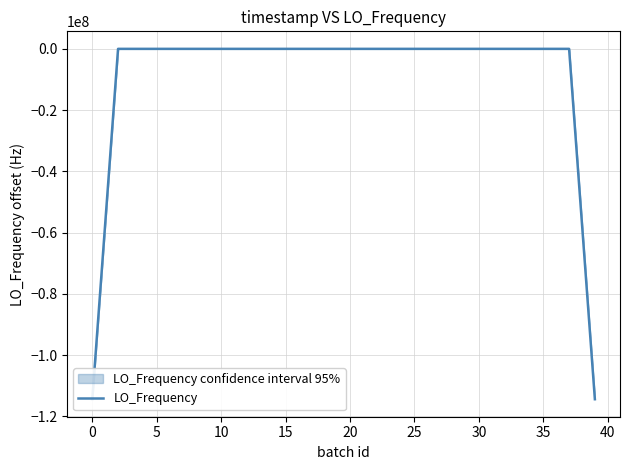

What is the minimum value shown in the chart?

-114418799.2